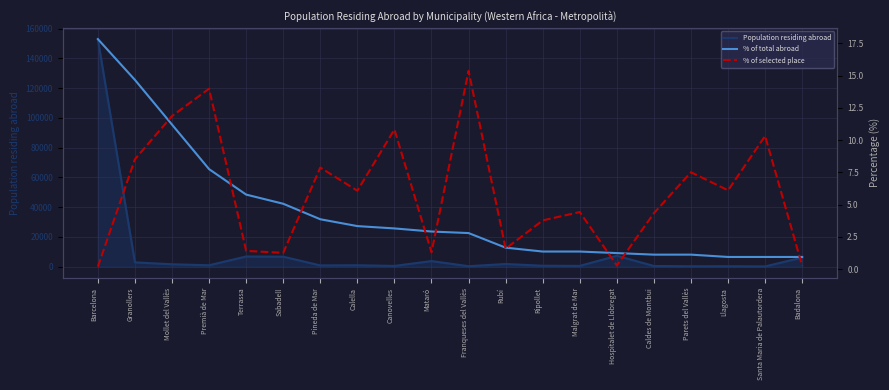

At which category does % of selected place reach its first local peak?

Premià de Mar